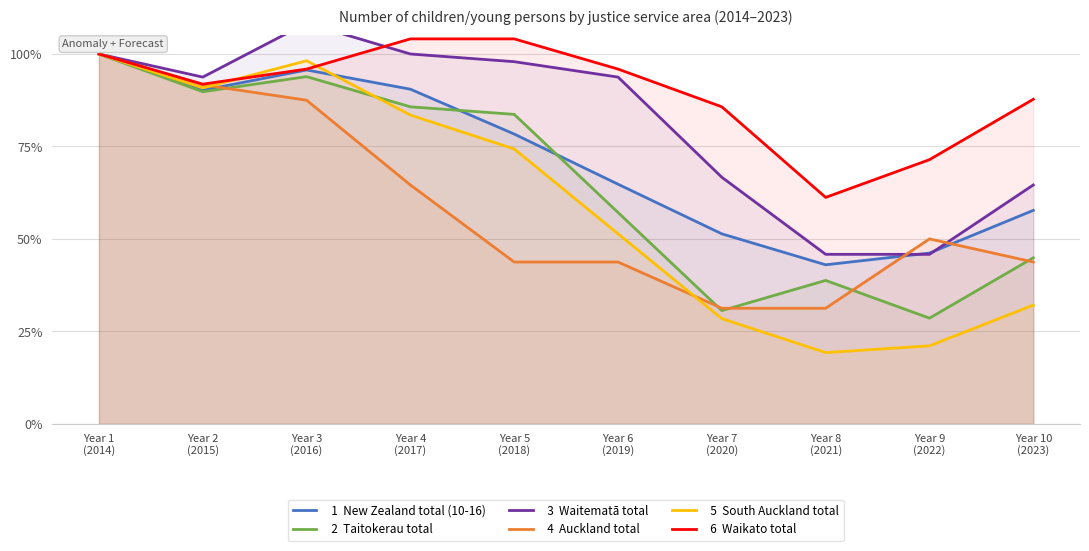

True or false: Waitematā total and Taitokerau total cross at least once.

False